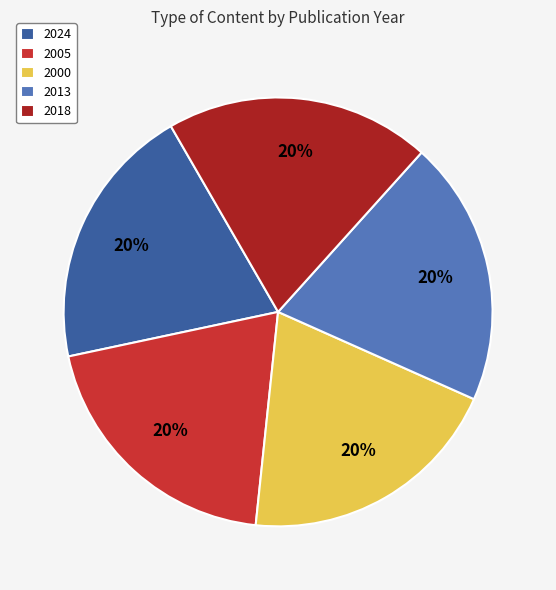

Is it true that 2013 is 11% of the pie?

False